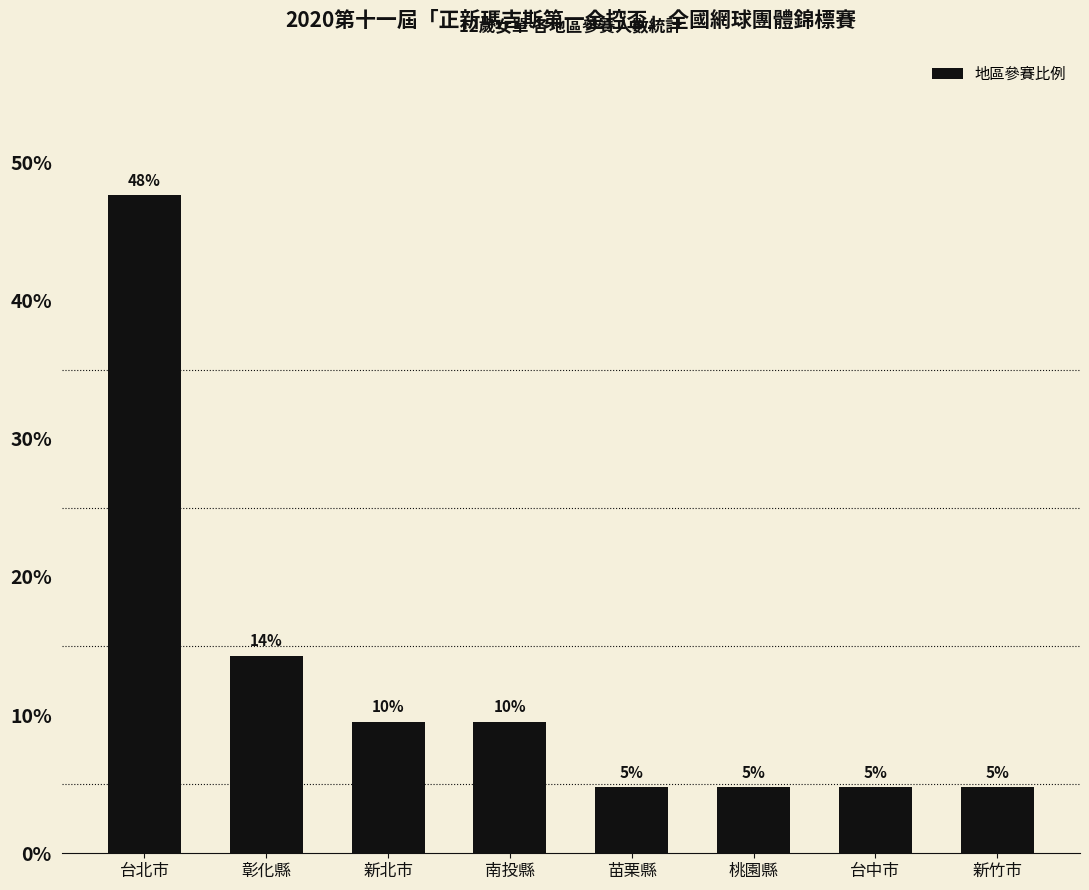

Are the bars horizontal?

No